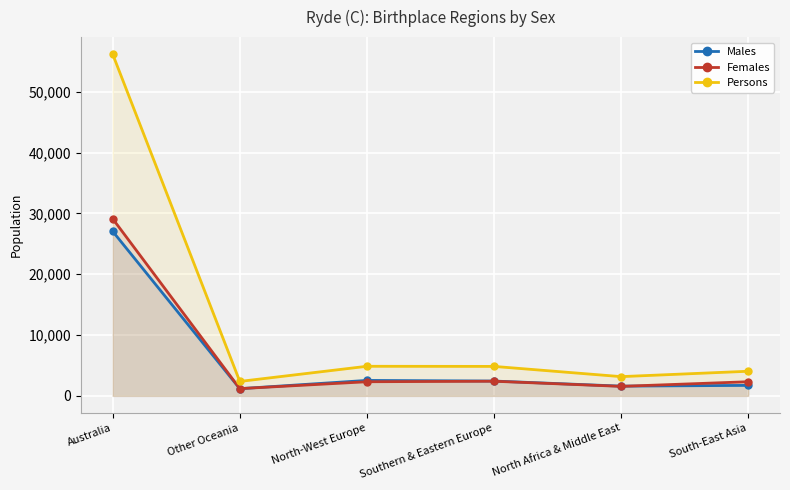

At which label does Females reach its minimum?

Other Oceania